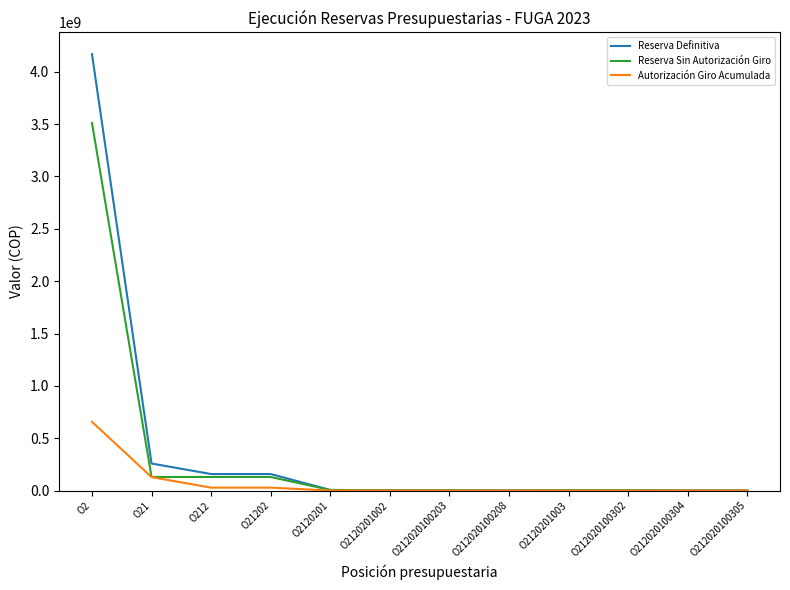

At which label is Reserva Definitiva closest to 2084021776?

O21